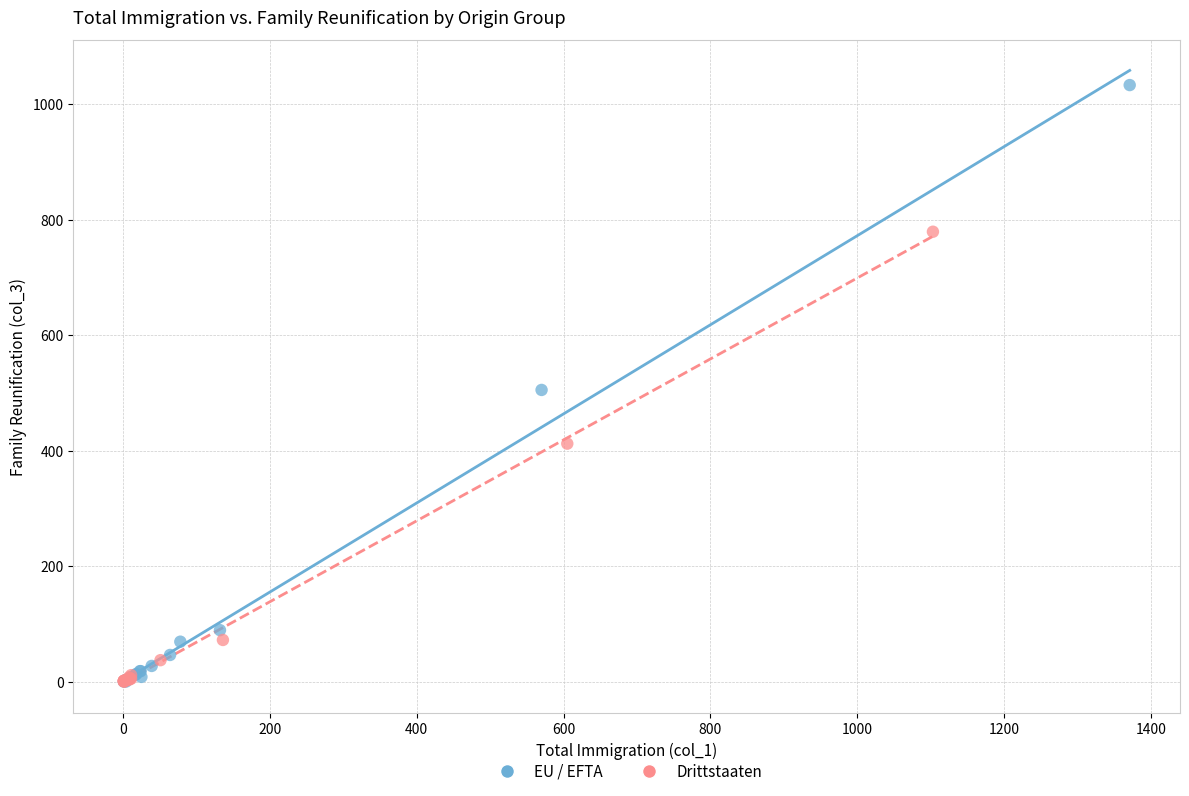

What are all the series names shown in the legend?

EU / EFTA, Drittstaaten